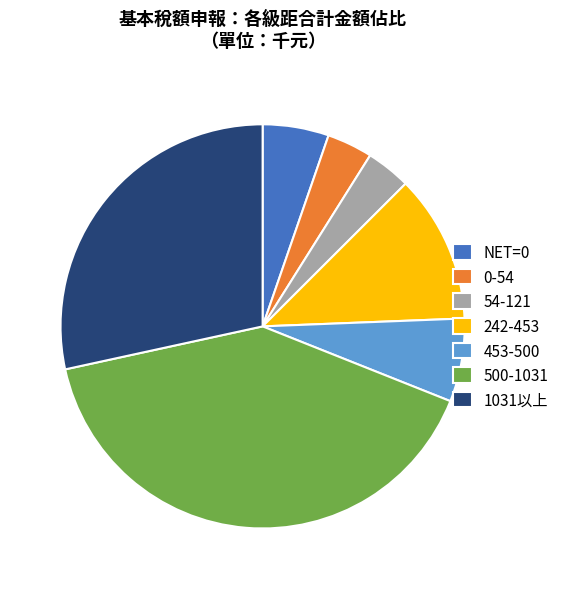

Combined, do 1031以上 and 500-1031 account for over 50%?

Yes